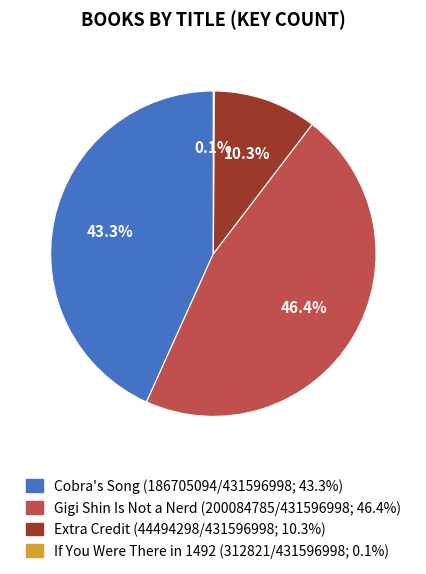

Which has a higher value, Cobra's Song (186705094/431596998; 43.3%) or Extra Credit (44494298/431596998; 10.3%)?

Cobra's Song (186705094/431596998; 43.3%)